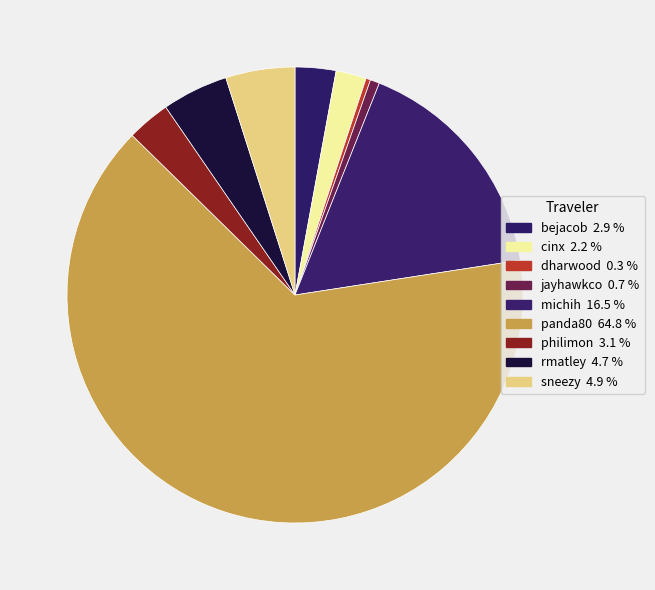

Between bejacob and jayhawkco, which is larger?

bejacob